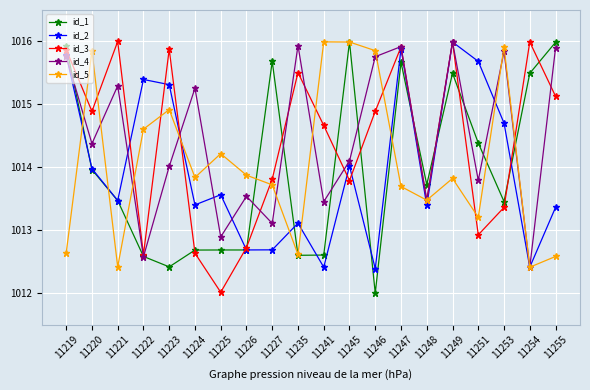

What is the value of the id_3 point at the 20th from the left?

1015.1